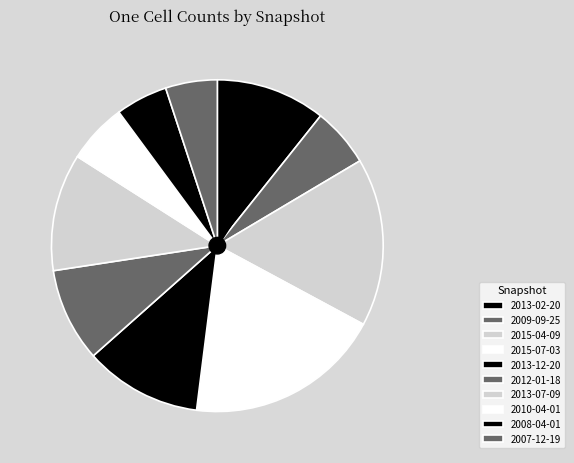

Between 2008-04-01 and 2015-04-09, which is larger?

2015-04-09